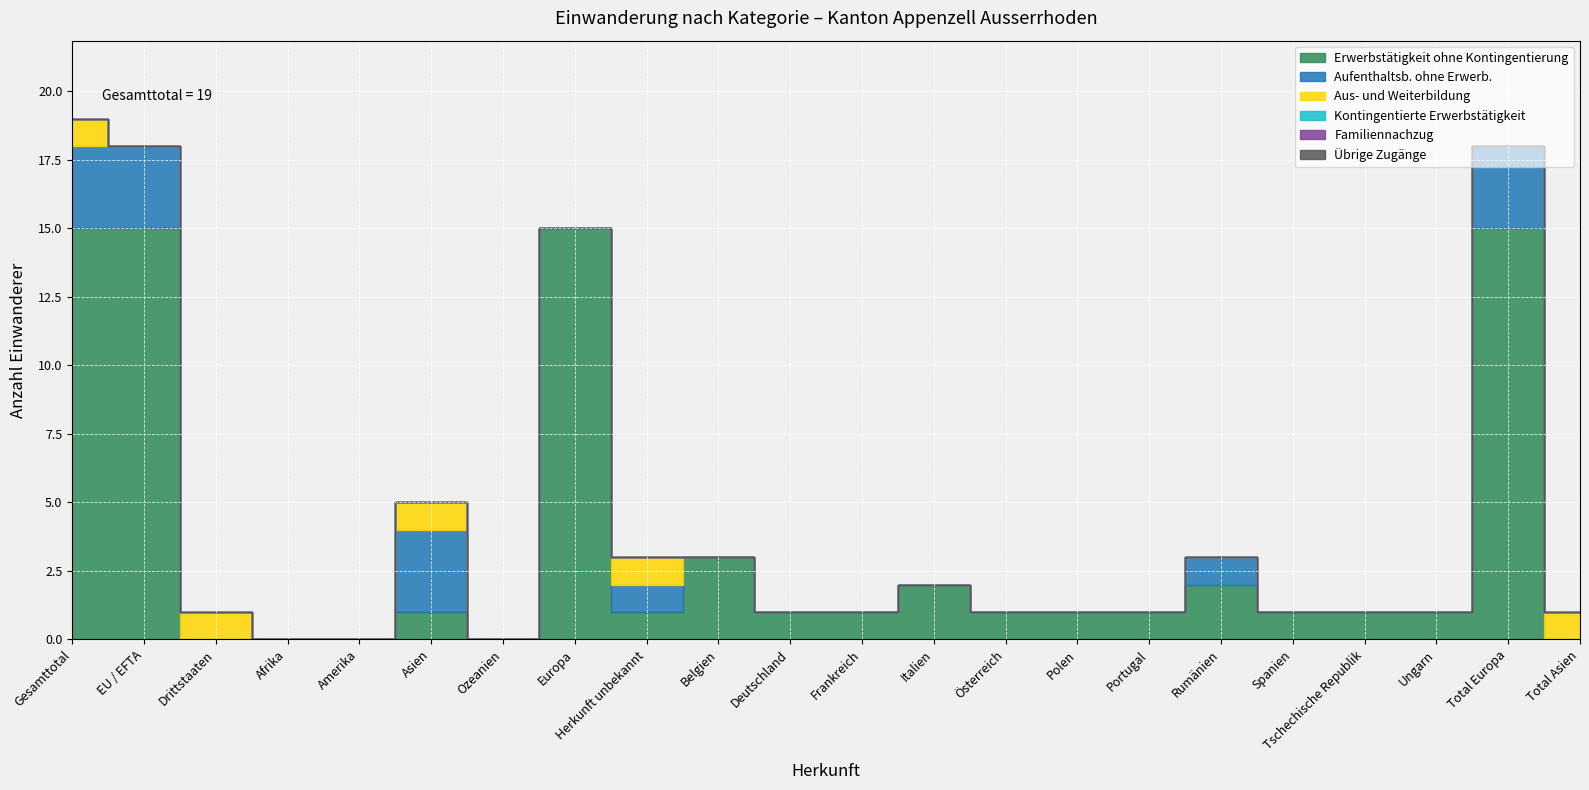

At how many categories does at least one series exceed 11?

4